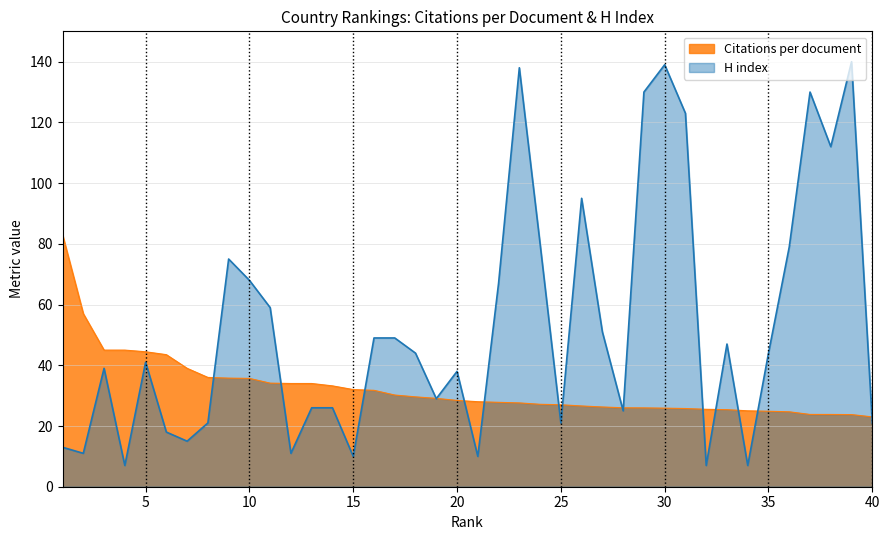

True or false: Citations per document has a value of 9.3 at 20.

False